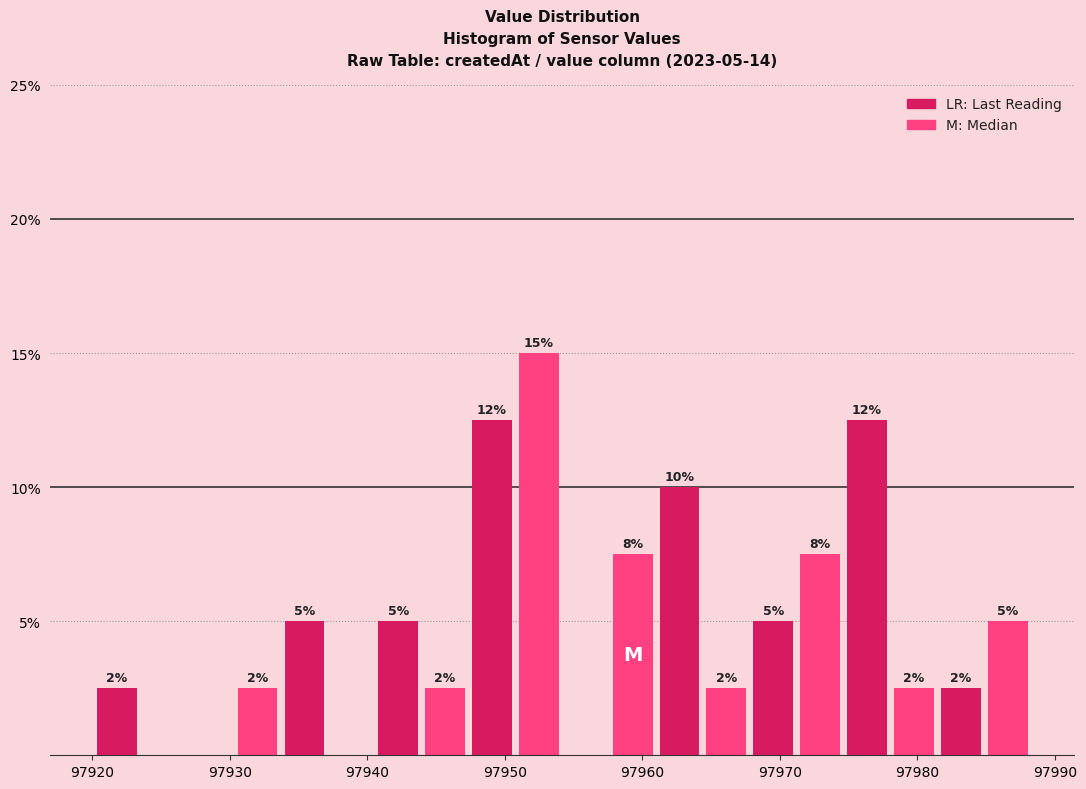

Around what value on the x-axis is the tallest bar? Give the approximate position of its centre, as read against the axis.

97952